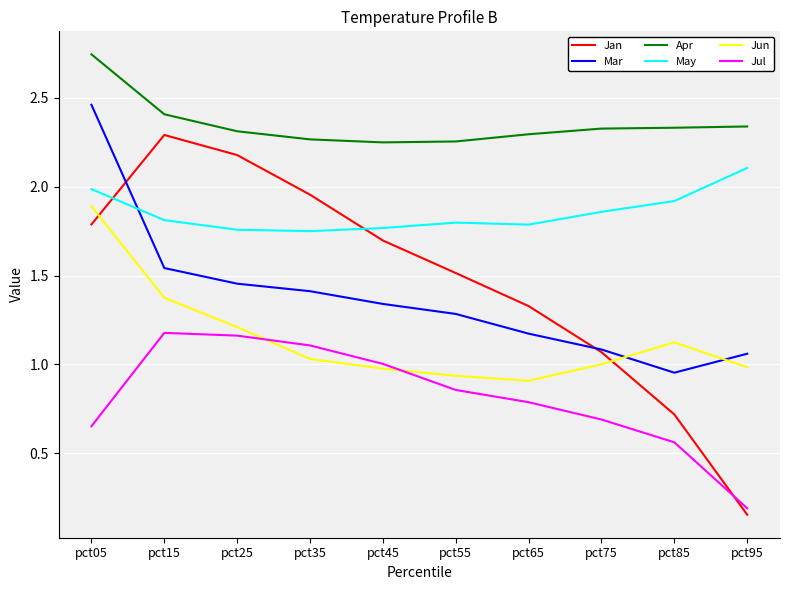

List the series in order of their peak value, lowest first.

Jul, Jun, May, Jan, Mar, Apr